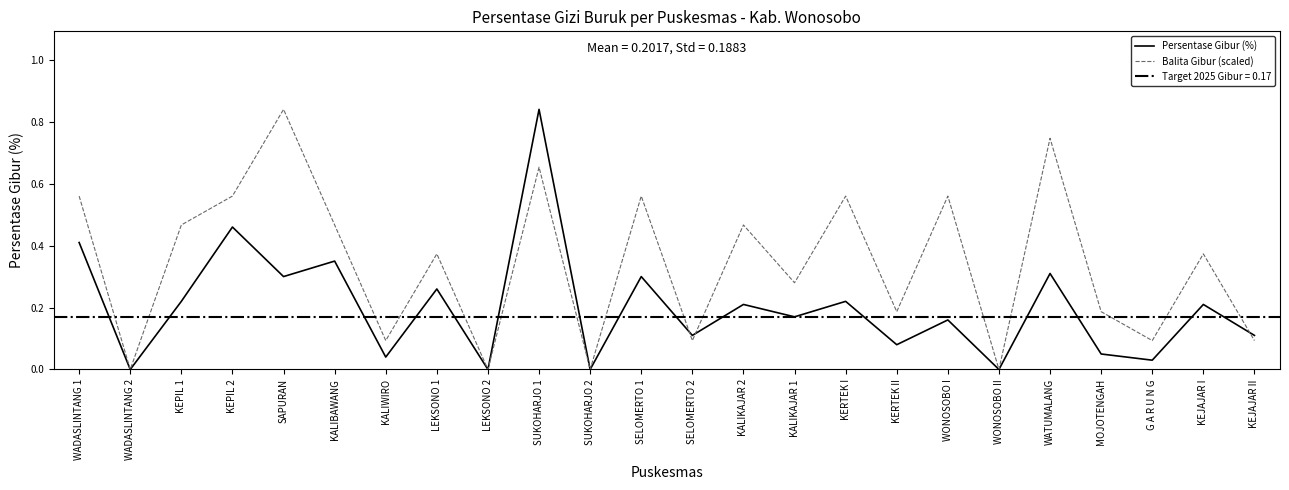

What value does the Persentase Gibur (%) series have at KEPIL 2?

0.5